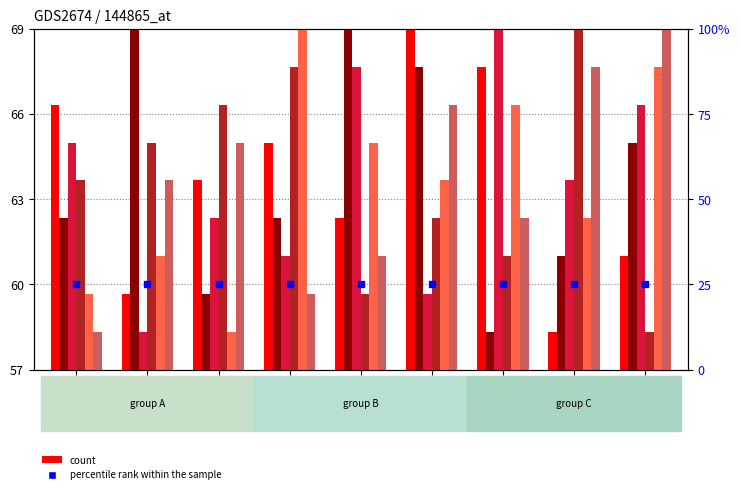

What is the label of the 8th bar from the right?

col_5